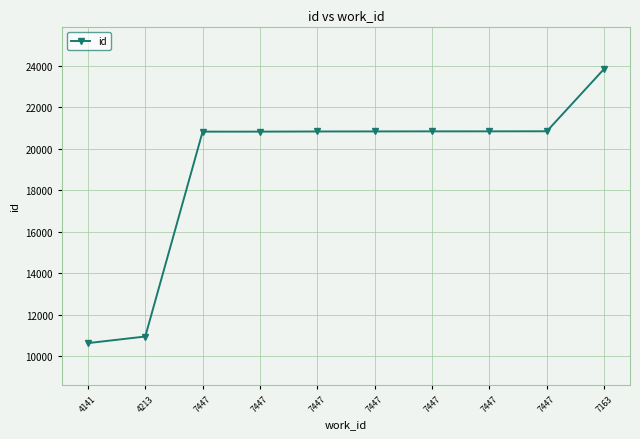

How many categories are shown in the chart?

10